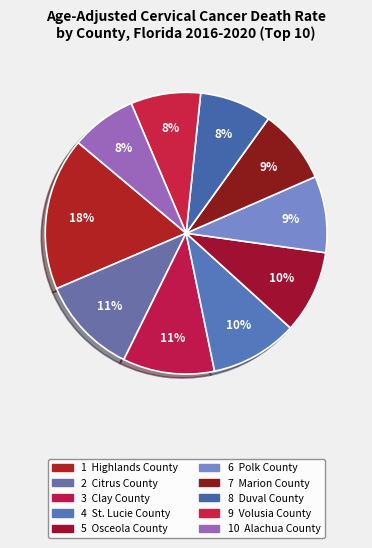

How many segments does this pie chart have?

10